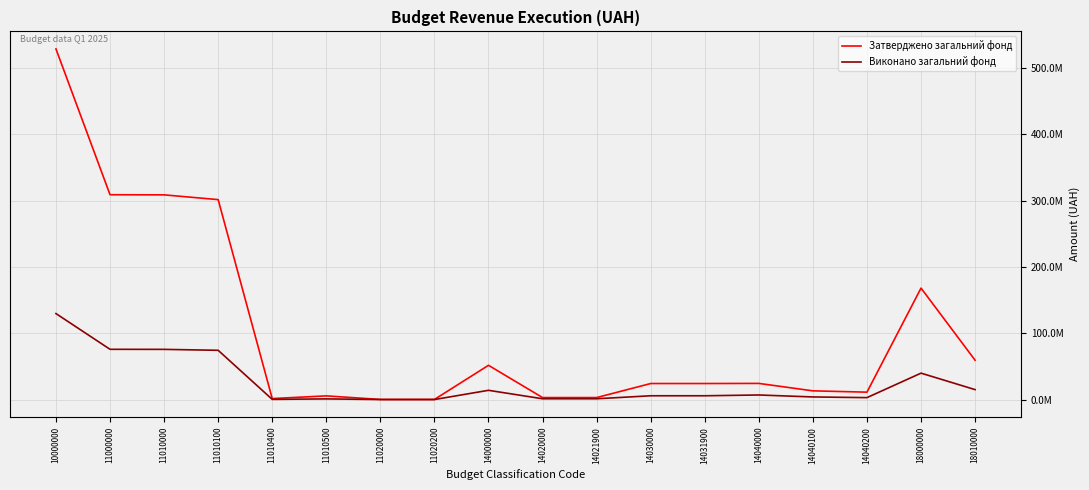

Is the value of Затверджено загальний фонд at 14021900 greater than the value of Виконано загальний фонд at 11010400?

Yes